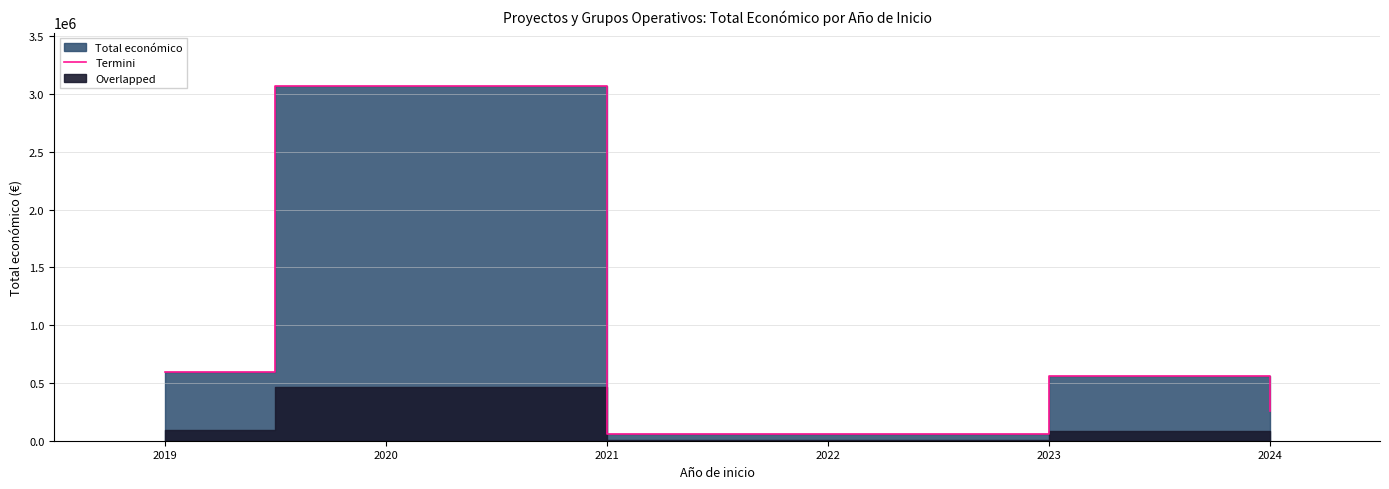

What is the value of the 3rd point from the left?

62065